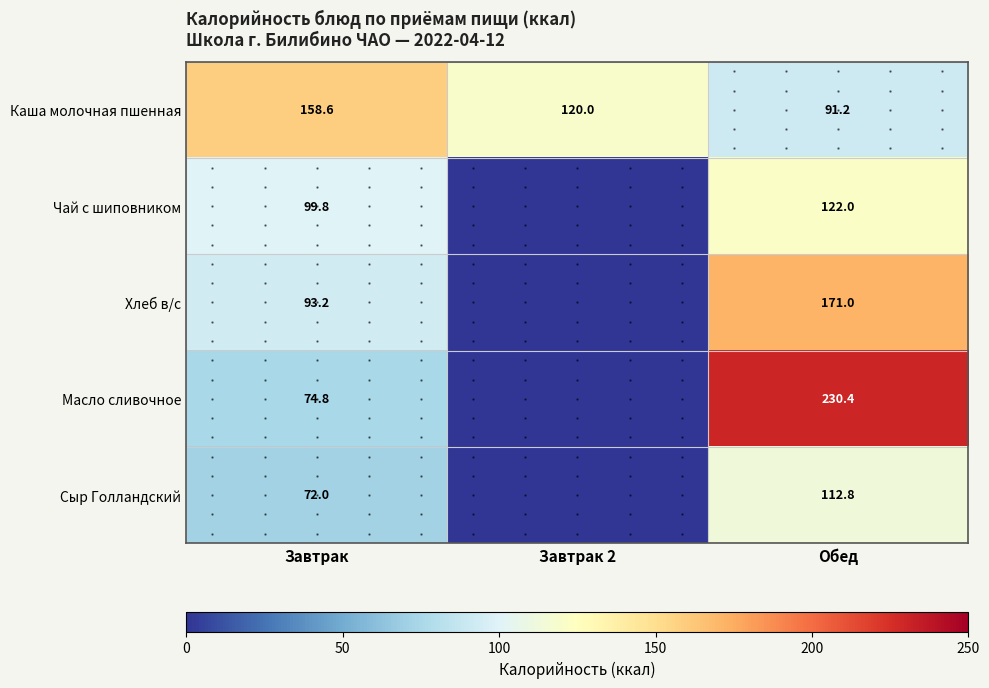

Which category has the highest value in the Масло сливочное series?

Обед